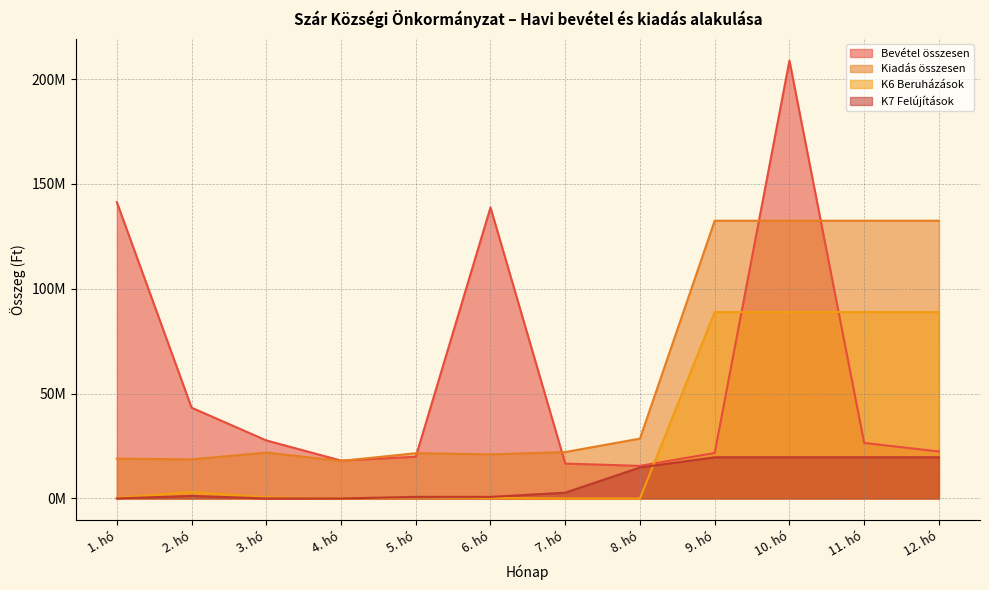

List the labels in order of Bevétel összesen value, largest first.

10. hó, 1. hó, 6. hó, 2. hó, 3. hó, 11. hó, 12. hó, 9. hó, 5. hó, 4. hó, 7. hó, 8. hó